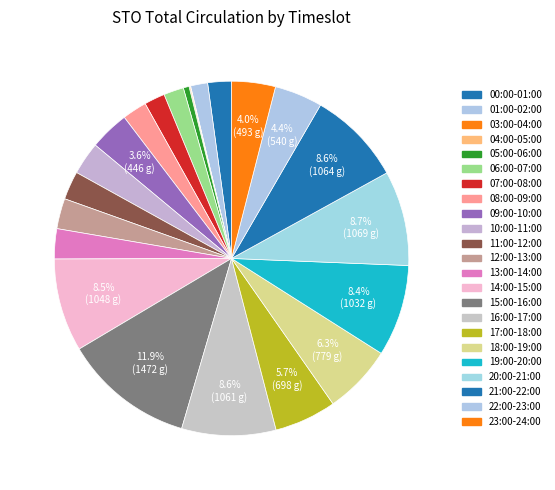

Do 18:00-19:00 and 03:00-04:00 together represent more than half of the pie?

No